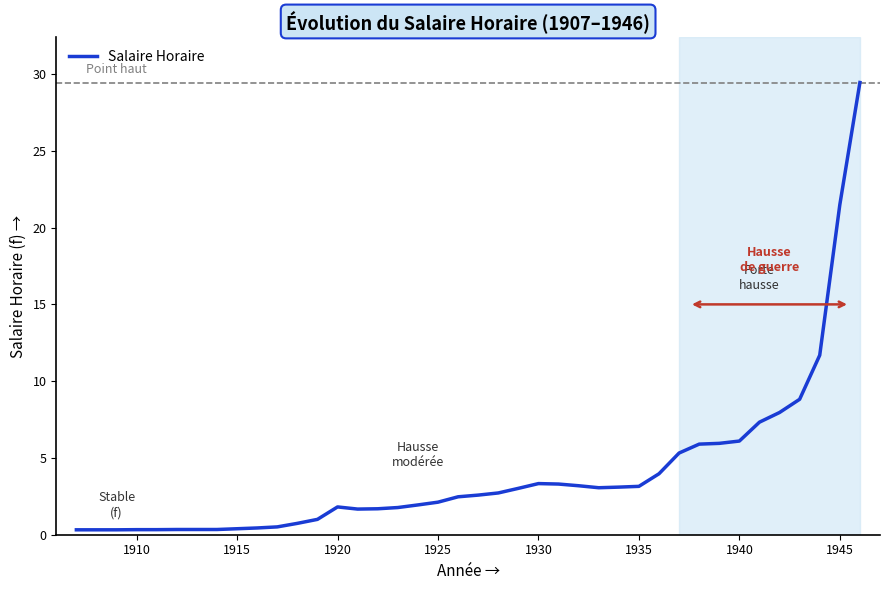

What is the difference between the maximum and minimum values?

29.1